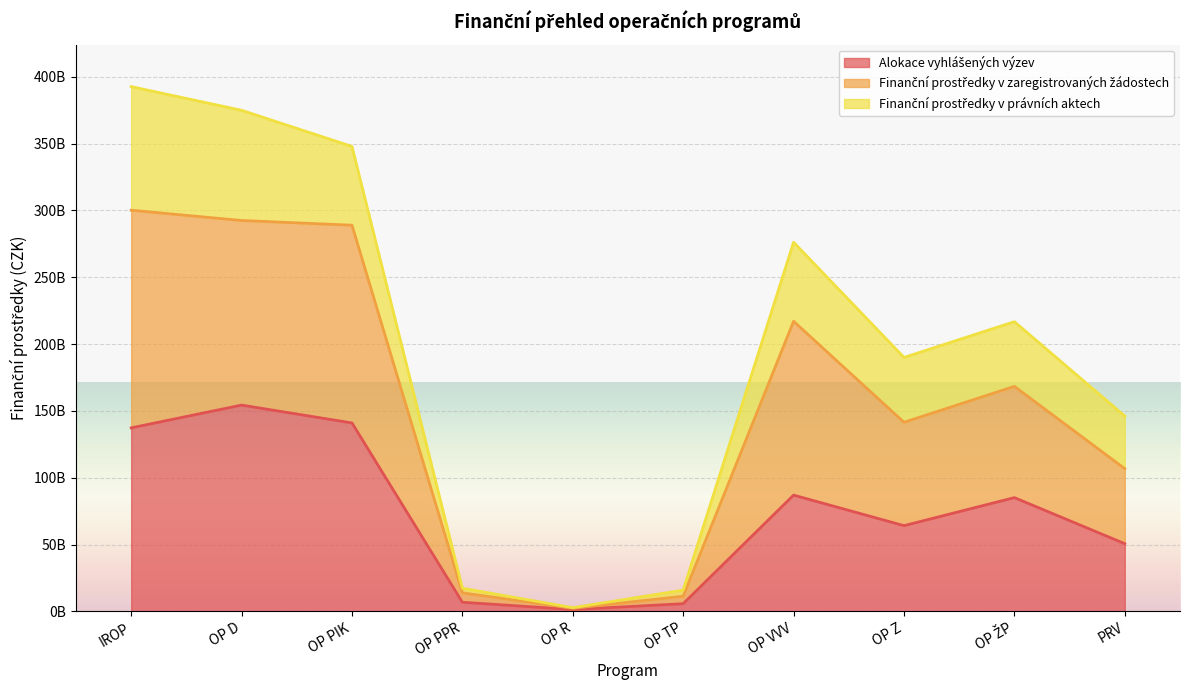

Does the chart display data point markers on the line(s)?

No